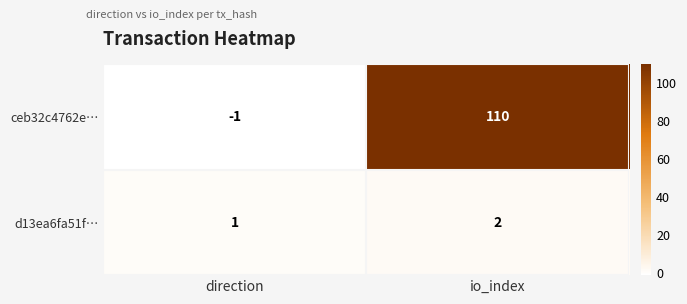

How many categories are shown in the chart?

2